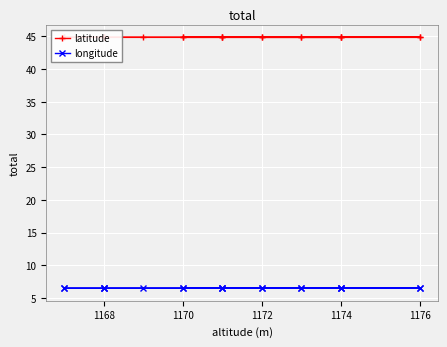

What are all the series names shown in the legend?

latitude, longitude